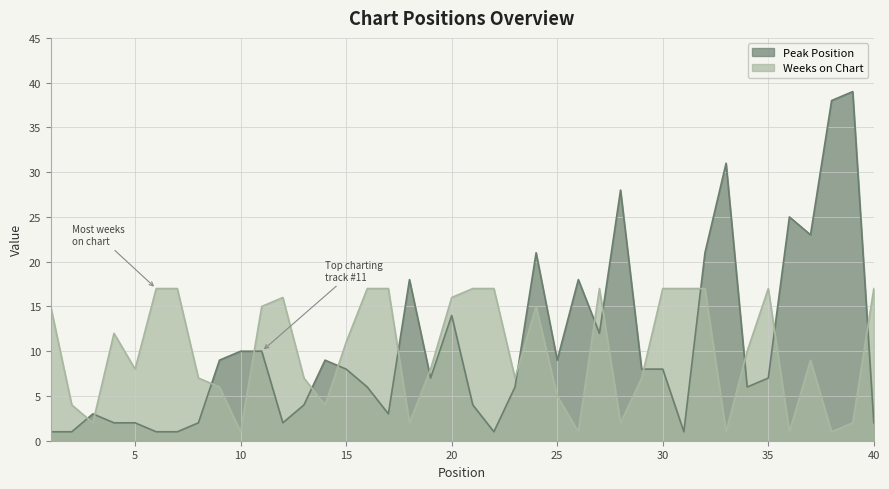

How many lines are shown in the chart?

2